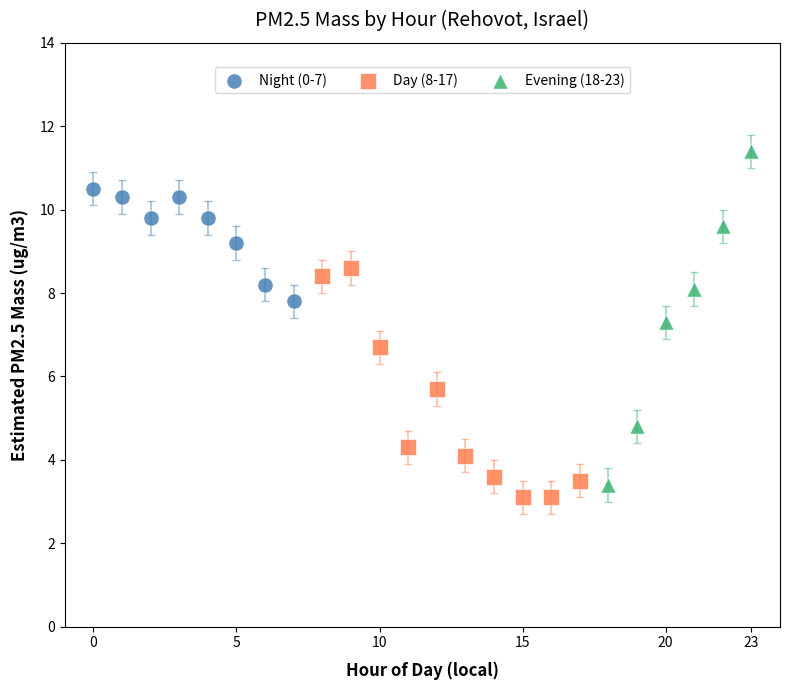

What are all the series names shown in the legend?

Night (0-7), Day (8-17), Evening (18-23)